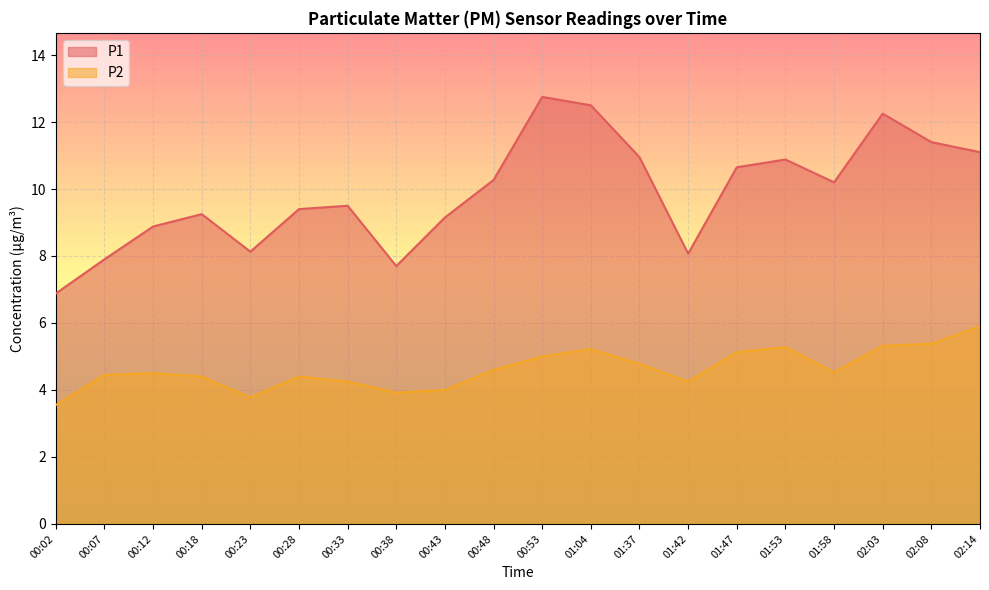

What is the spread (max minus min) of values at 01:04?

7.3